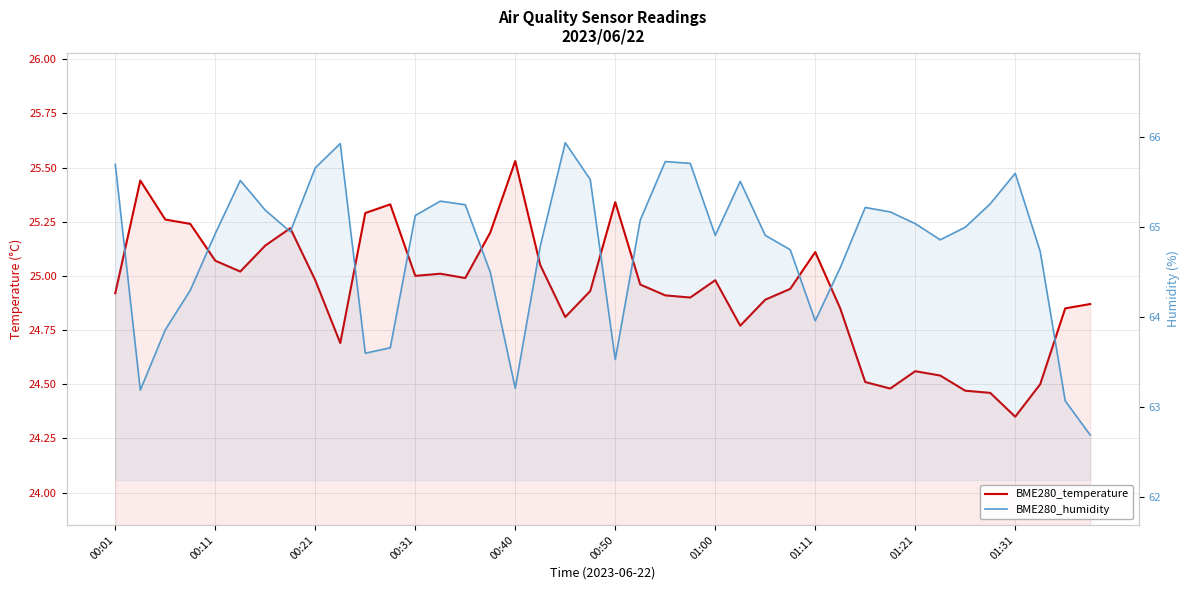

In BME280_humidity, how many points are lower than both neighbors (excluding endpoints)?

8